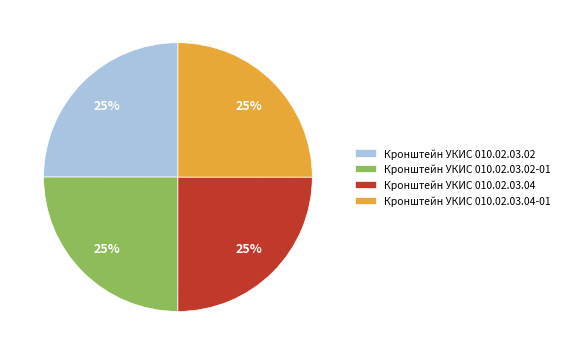

How many slices are in this pie chart?

4